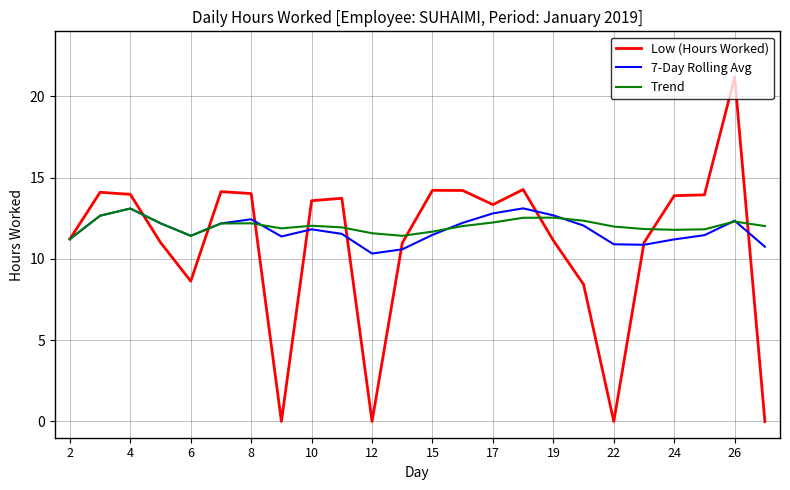

What is the maximum value shown in the chart?

21.2